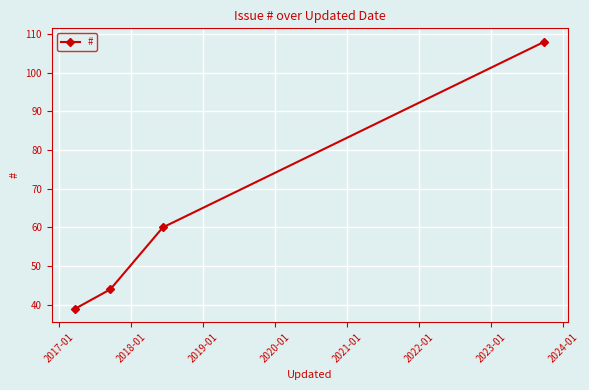

What is the smallest value displayed?

39